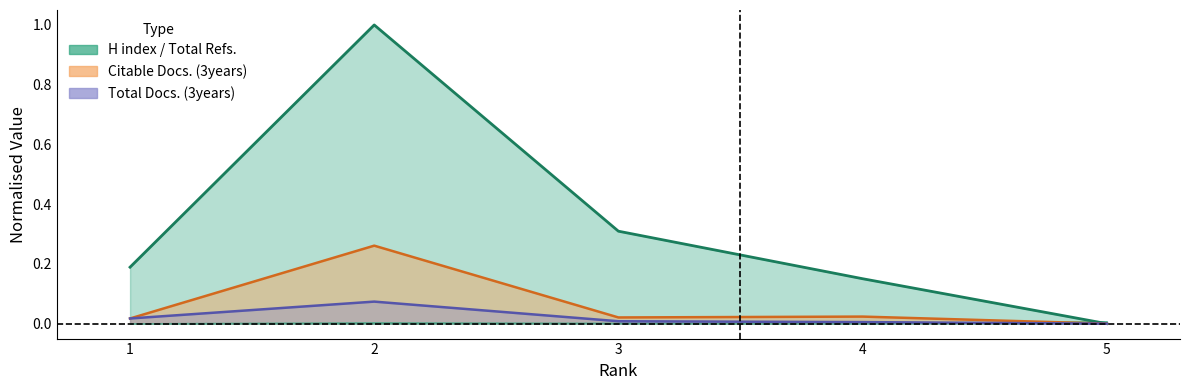

Reading right to left, what are all the values shown in this chart?

Total Refs.: 0.0	0.2	0.3	1.0	0.2
Citable Docs. line: 0.0	0.0	0.0	0.3	0.0
Total Docs. (3years) line: 0.0	0.0	0.0	0.1	0.0